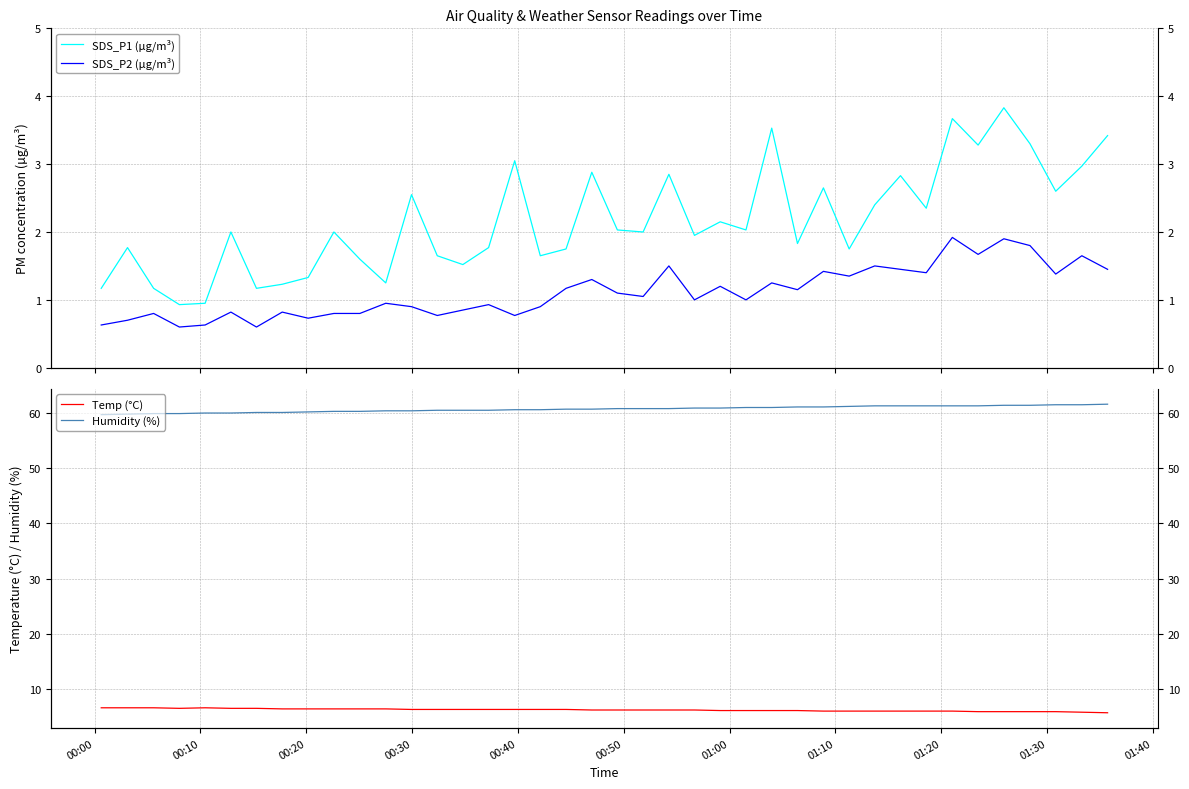

List the series in order of their peak value, highest first.

Humidity (%), Temp (°C), SDS_P1 (µg/m³), SDS_P2 (µg/m³)